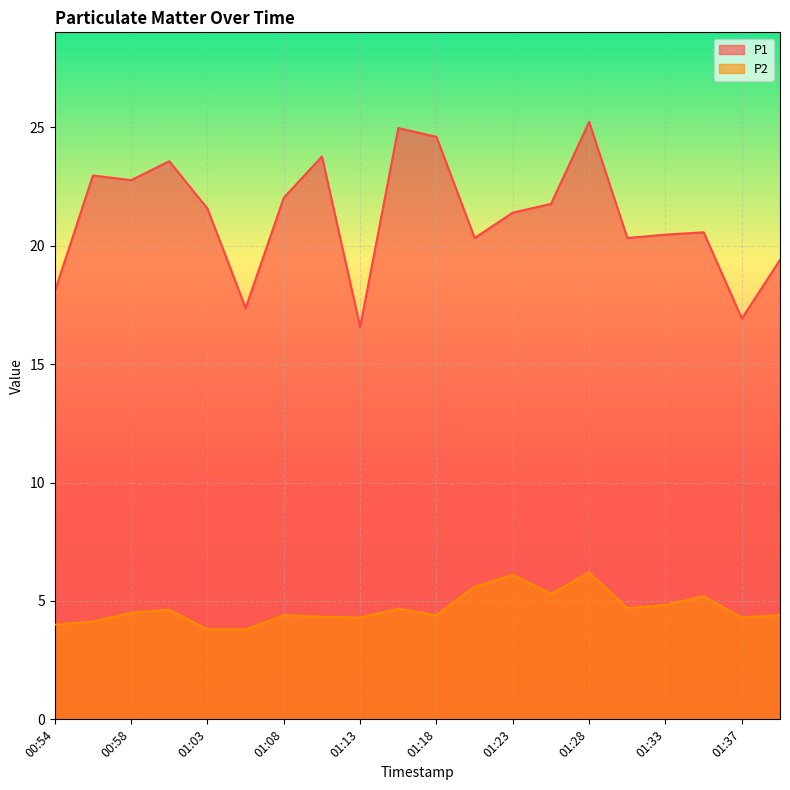

Which series changed the most between 01:08 and 01:28?

P1